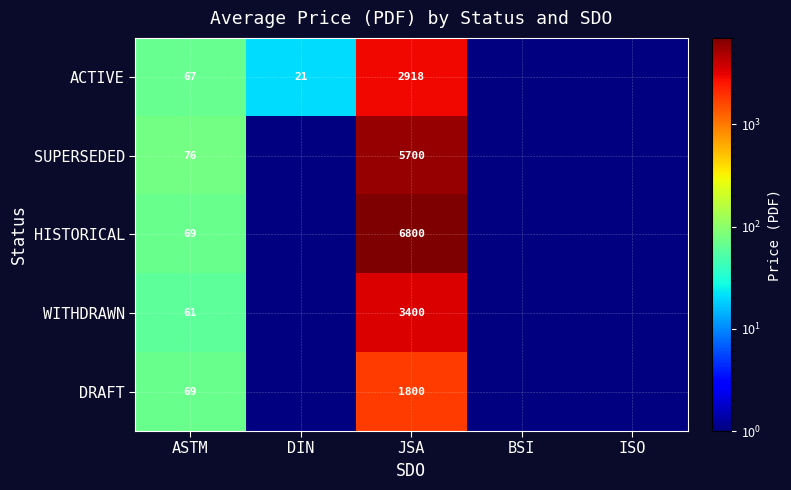

What is the spread (max minus min) of values at JSA?

5000